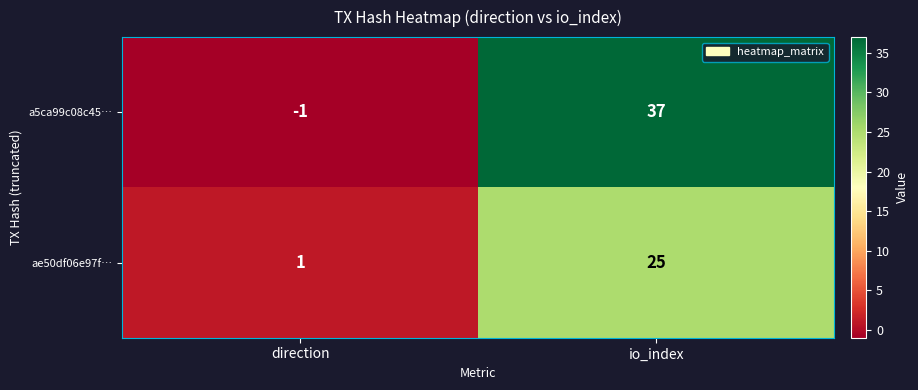

Reading left to right, transcribe all the data shown in this chart.

a5ca99c08c45…: direction=-1	io_index=37
ae50df06e97f…: direction=1	io_index=25